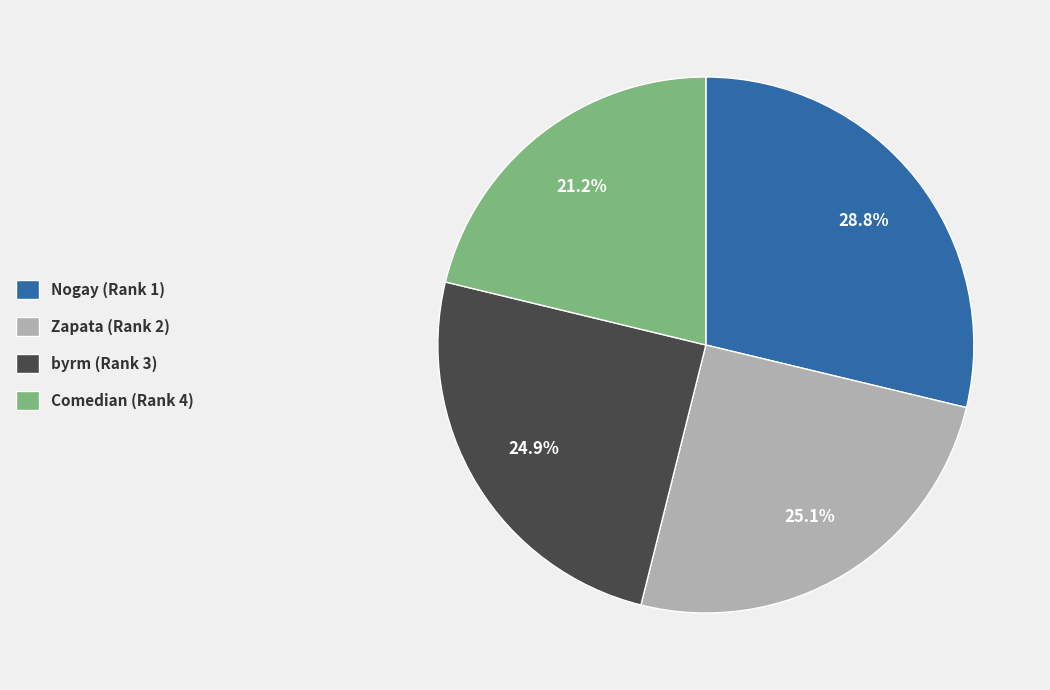

To the nearest percent, what is the difference between the largest and smallest slice percentages?

8%